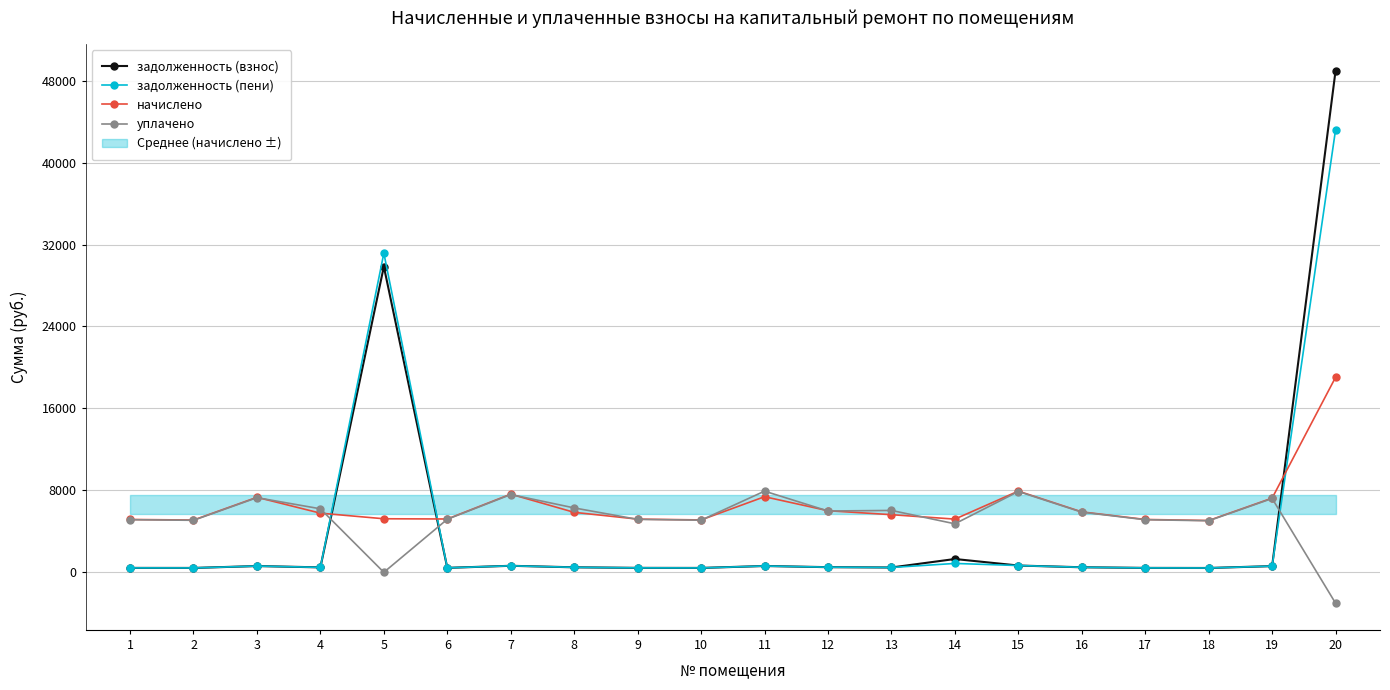

Which series ends up on top after the final intersection of задолженность (пени) and начислено?

задолженность (пени)